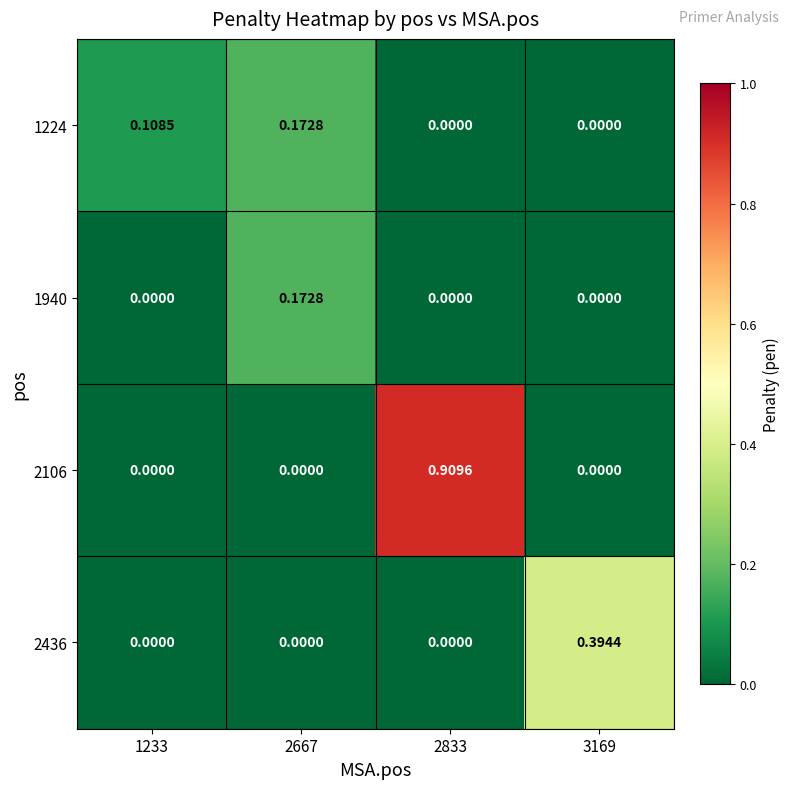

Between 1233 and 2667, which series saw the biggest shift?

1940